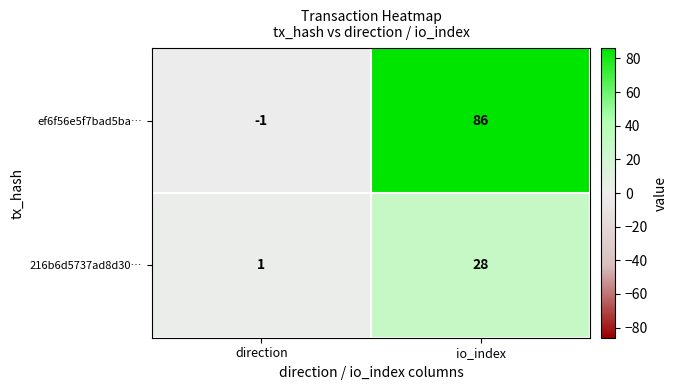

What is the spread (max minus min) of values at direction?

2